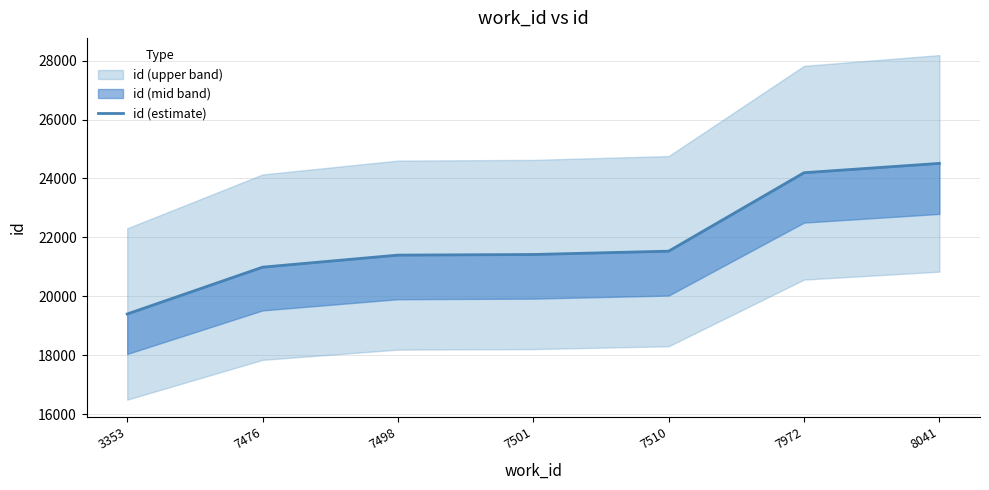

True or false: the data shows 19397 at 3353.

True